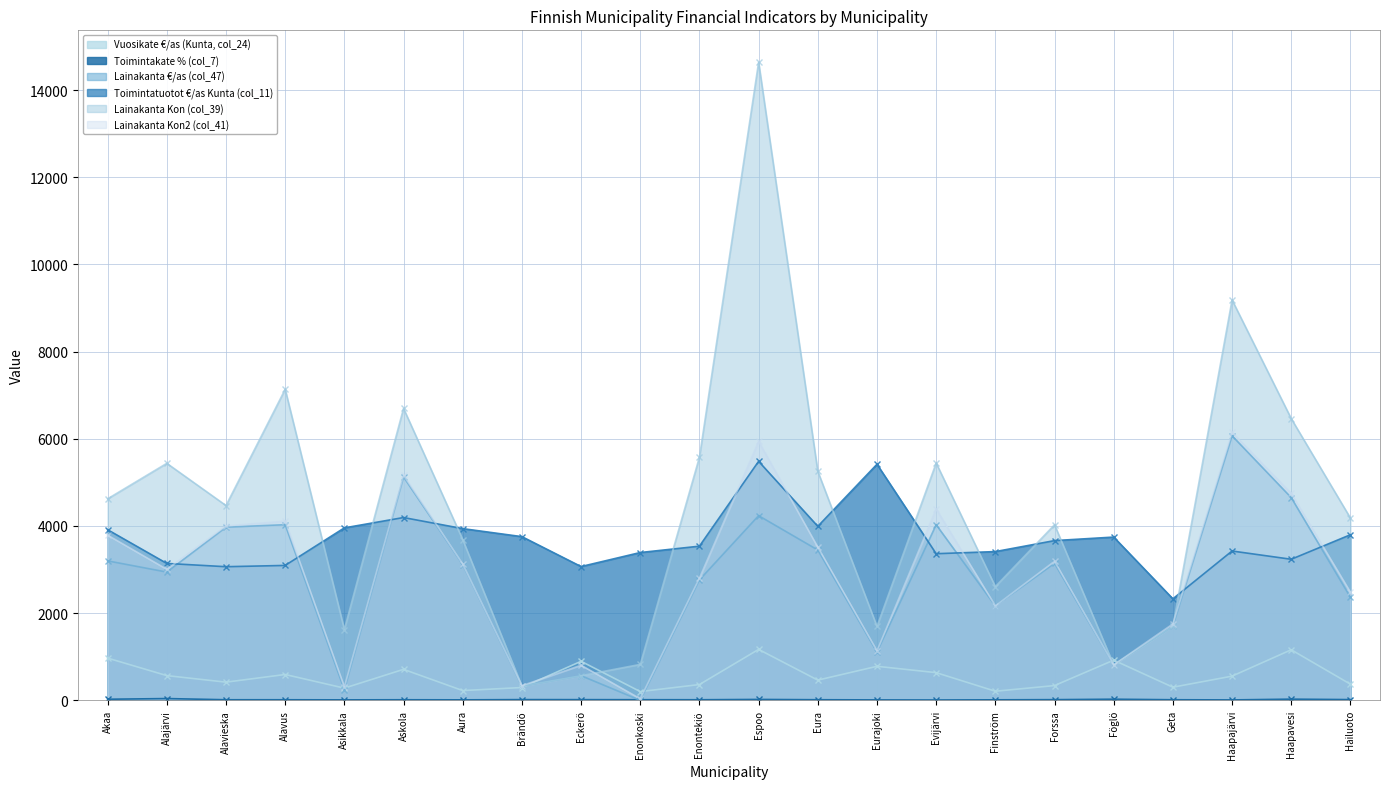

List the series in order of their peak value, lowest first.

Toimintakate % (col_7), Vuosikate €/as (Kunta, col_24), Toimintatuotot €/as Kunta (col_11), Lainakanta €/as (col_47), Lainakanta Kon2 (col_41), Lainakanta Kon (col_39)